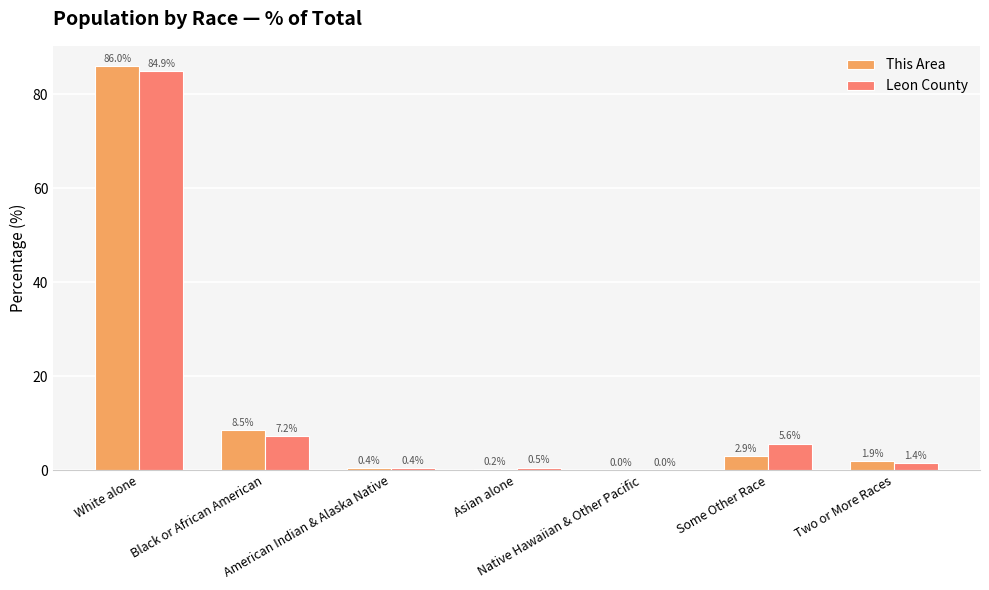

Where does the This Area series first go above 1?

White alone